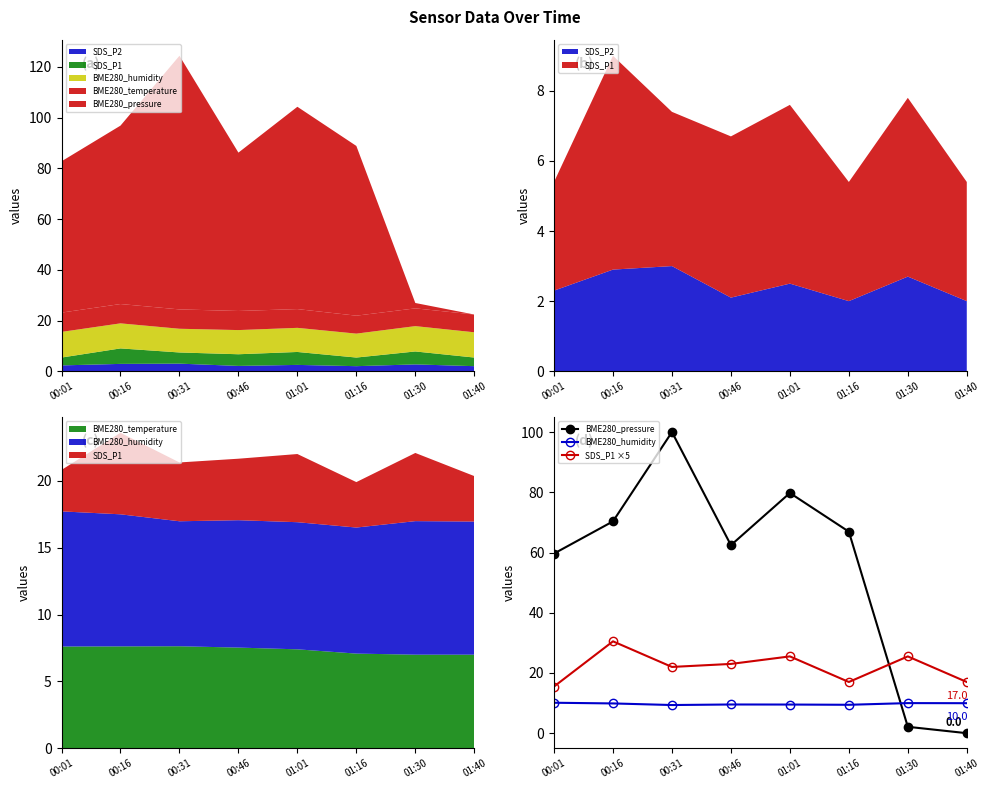

True or false: SDS_P1 ×5 and BME280_humidity cross at least once.

False